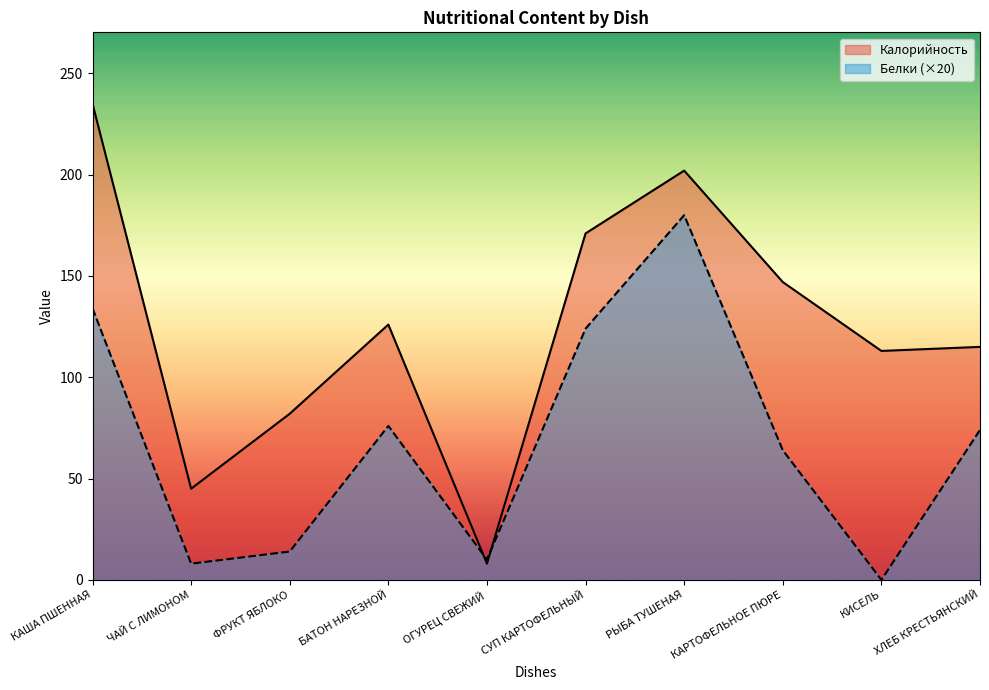

How many data points in Калорийность are less than 126?

5